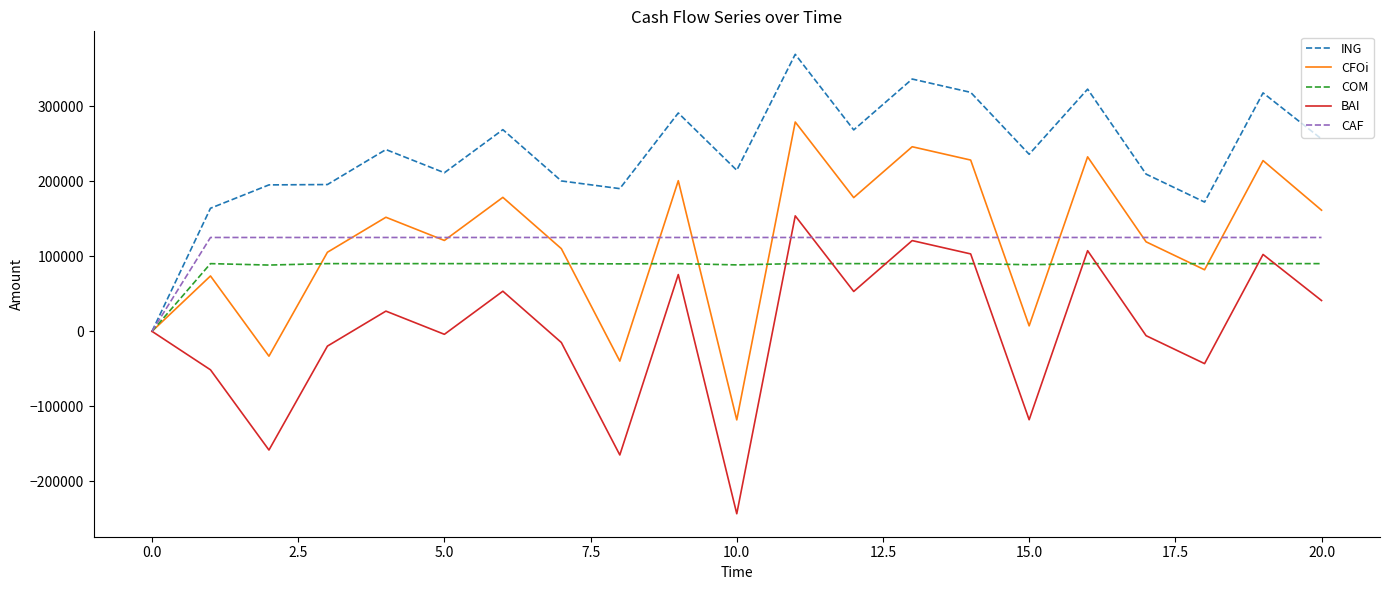

Which series has the largest total across all categories?

ING